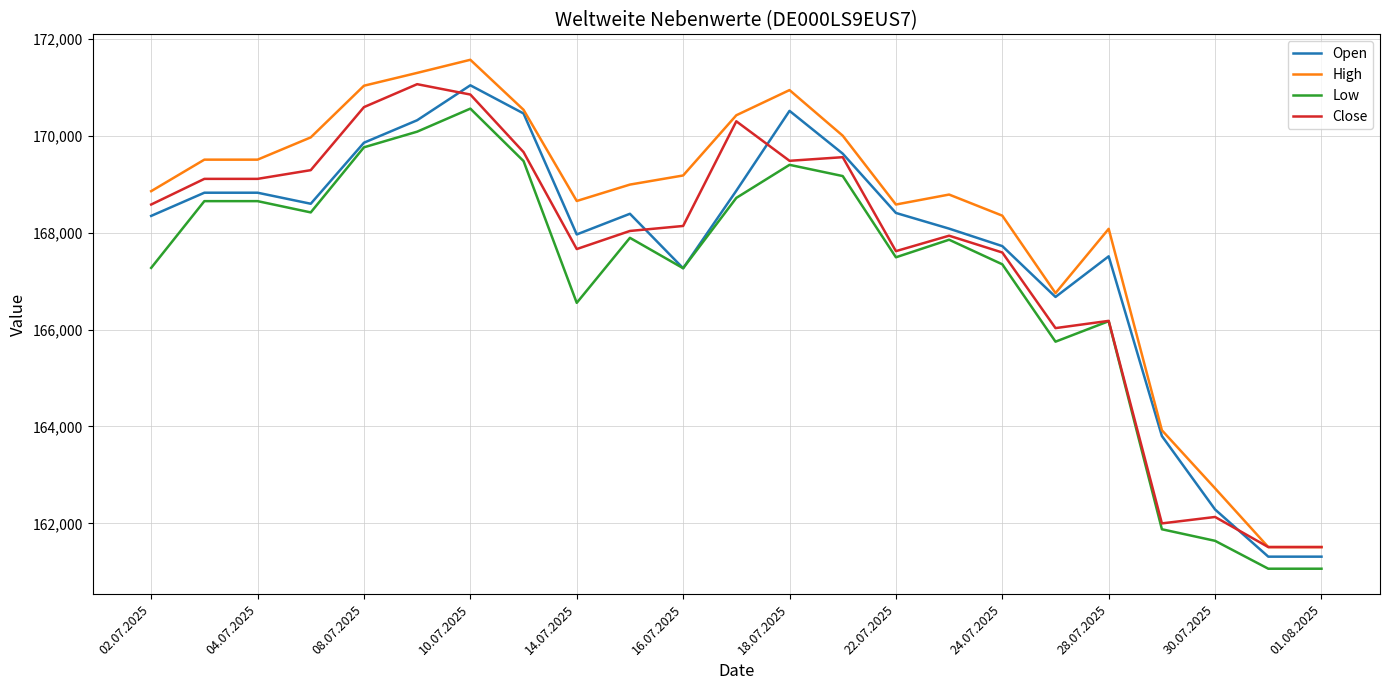

What is the smallest value displayed?

161062